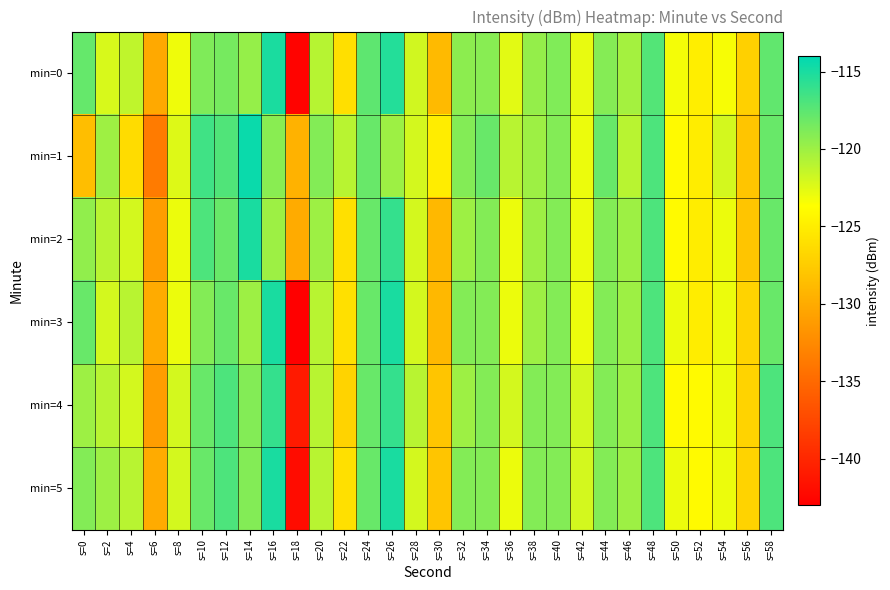

What is the total value across all series at s=44?

-713.1